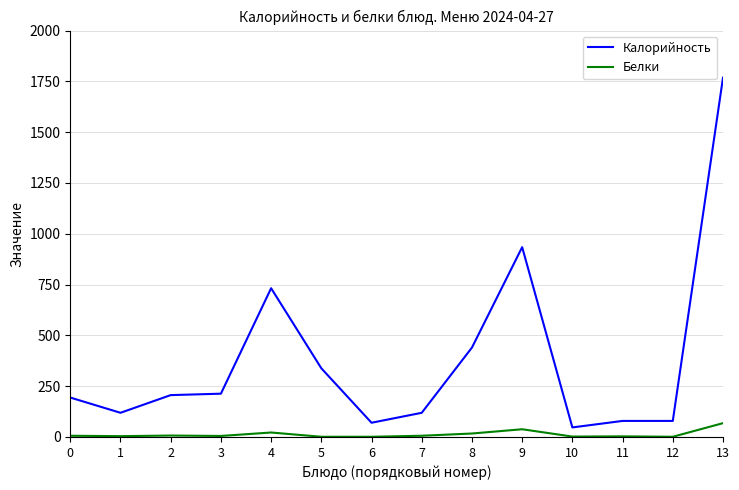

Rank the series by their maximum value, from lowest to highest.

Белки, Калорийность